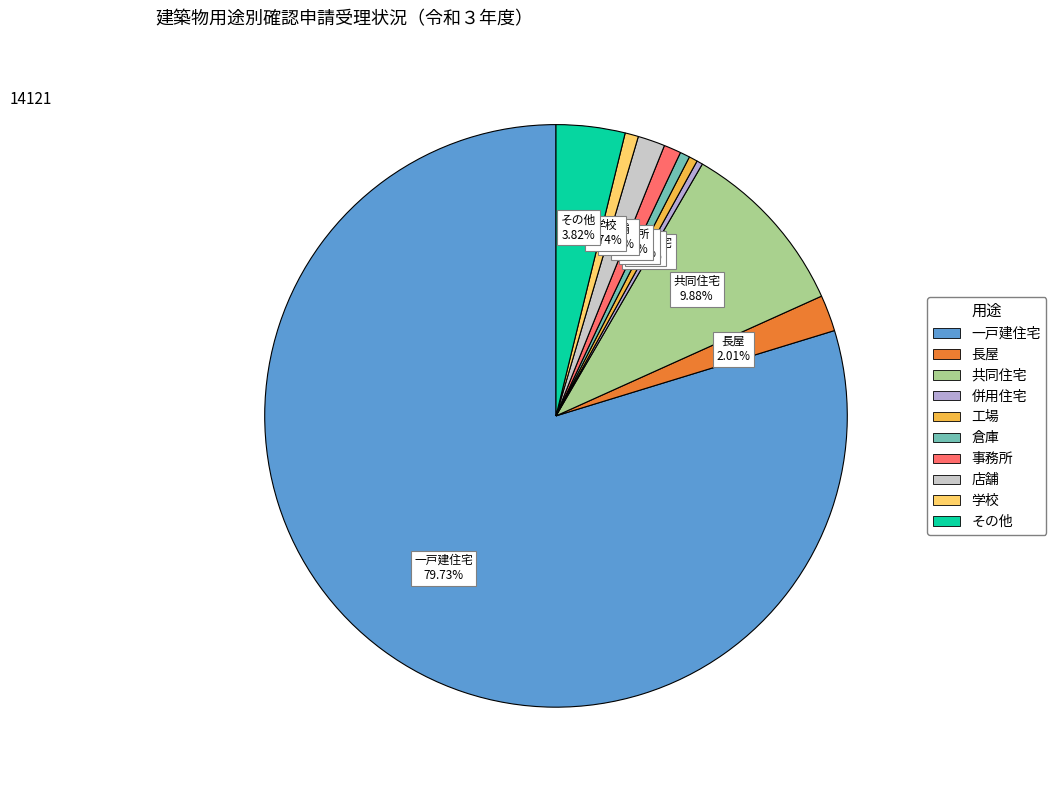

To the nearest percent, what percentage of the pie is 学校?

1%